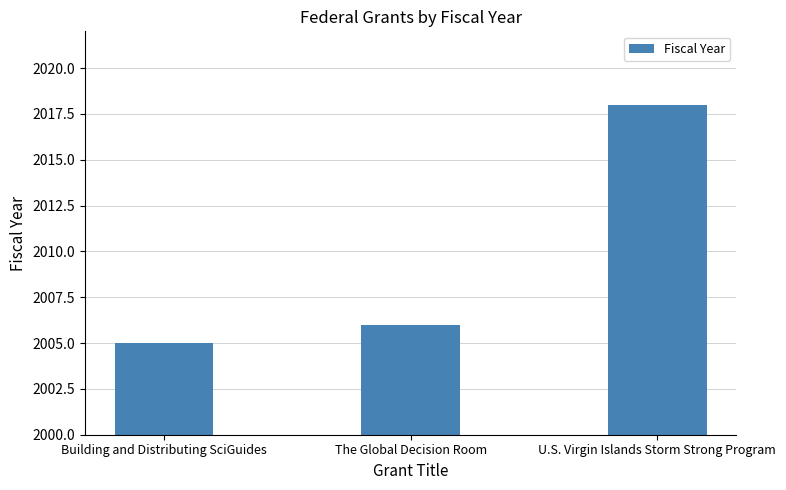

True or false: the data shows 1348 at U.S. Virgin Islands Storm Strong Program.

False